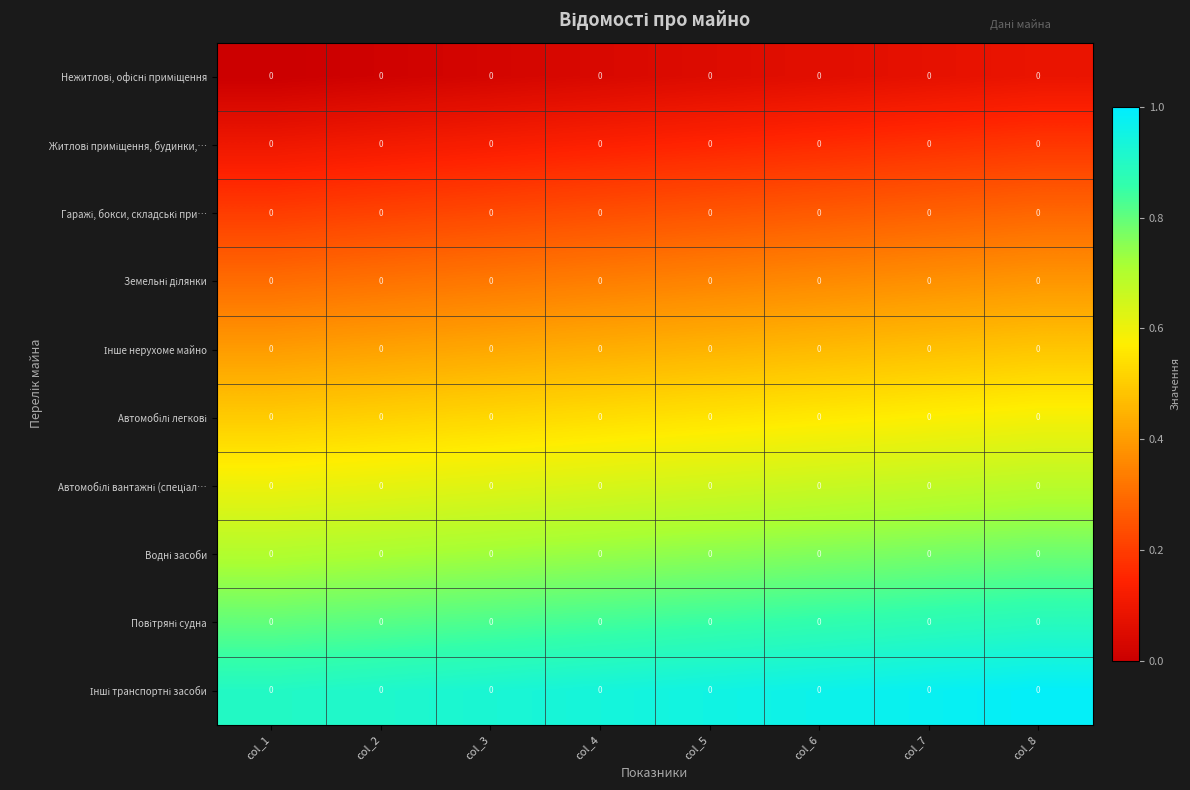

What is the spread (max minus min) of values at col_6?

0.9